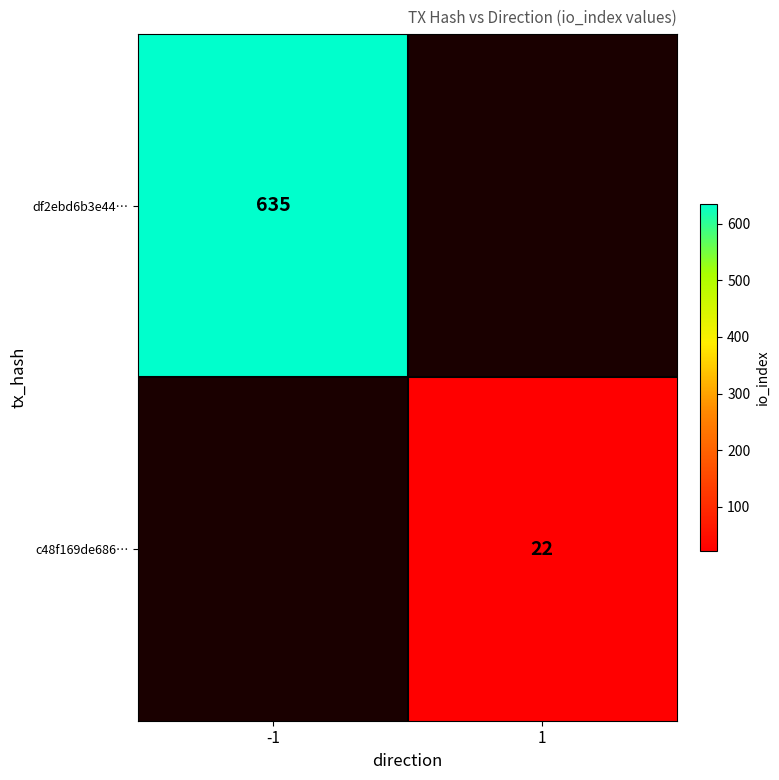

True or false: c48f169de686… has a value of 31 at 1.

False